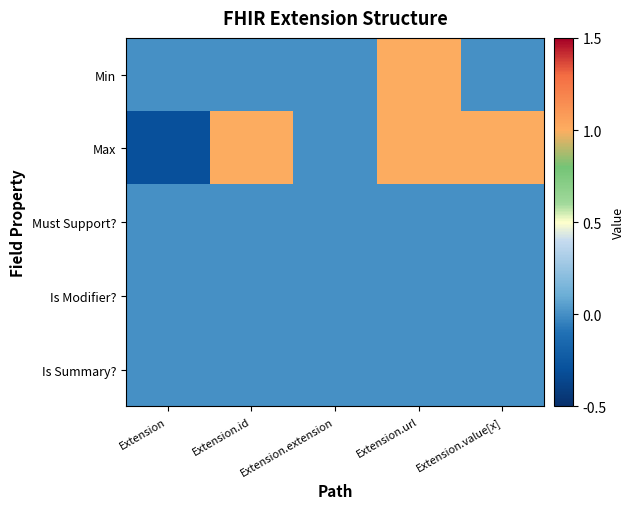

Count the number of data series in this chart.

5